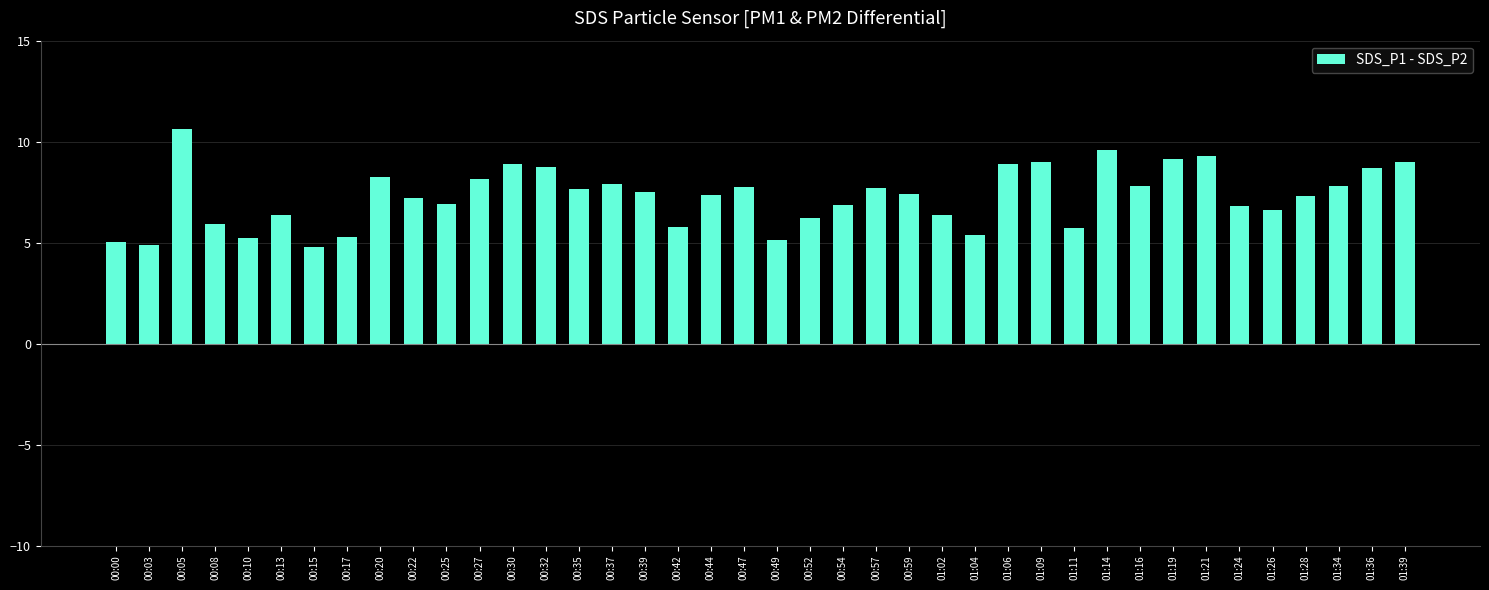

Approximately how many times larger is the value at 00:22 compared to 00:47?

0.9